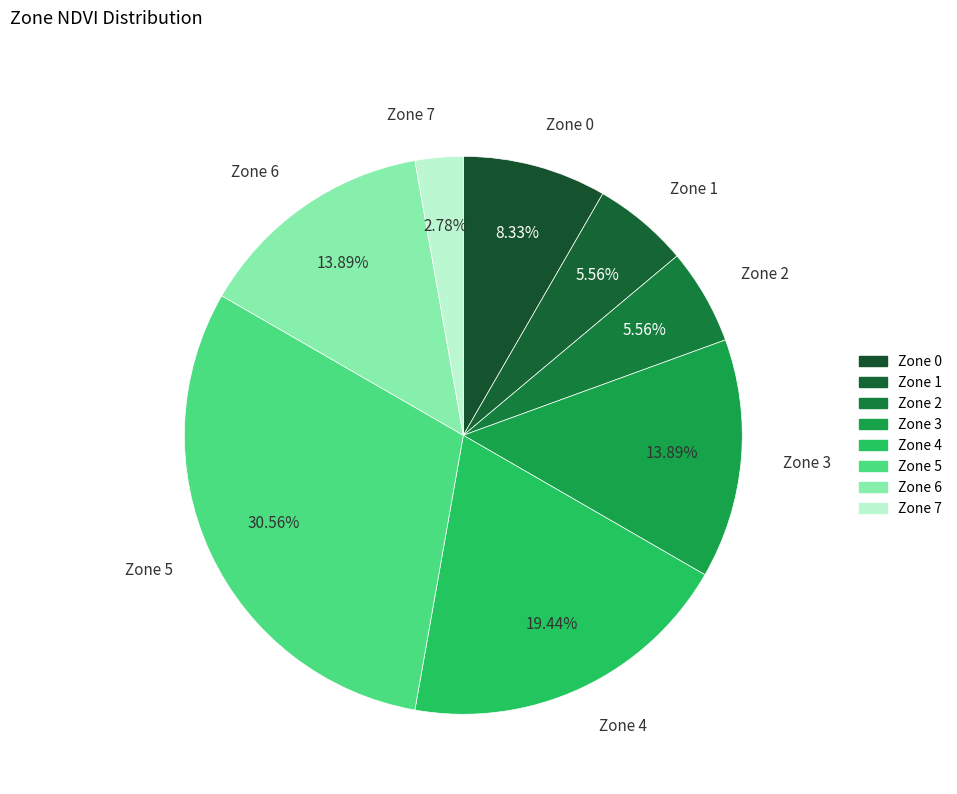

What is the largest slice in the pie chart?

Zone 5